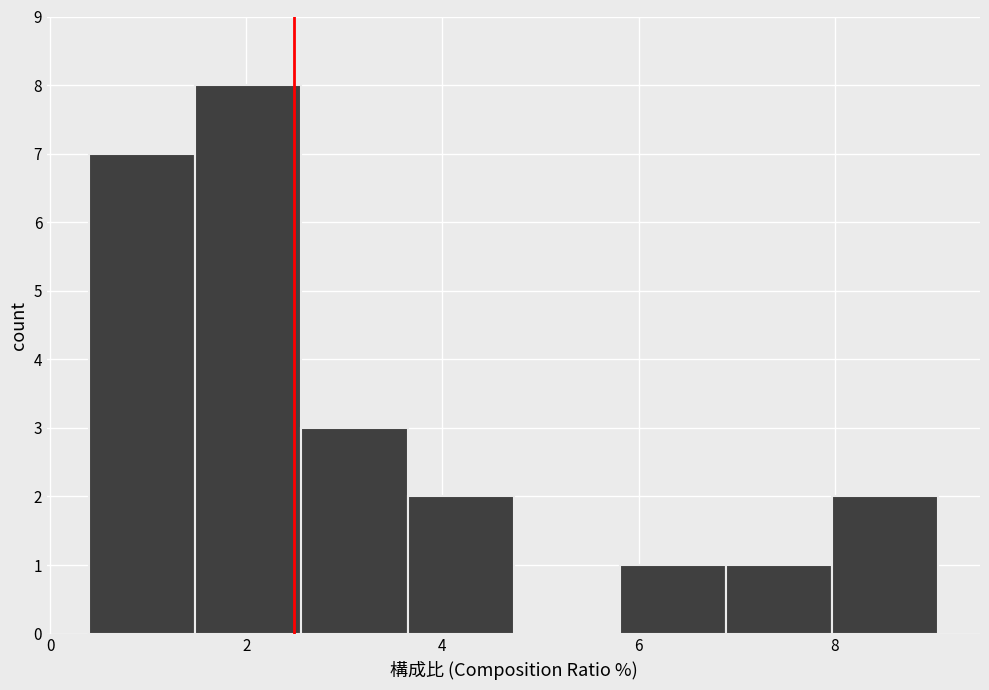

Reading left to right, list every bar in this chart as the range it spans on the x-axis followed by its height. Neither the bar edges nor the heights are printed on the chart, so give them approximately, as read against the axes.

0.4 to 1.4: 7
1.4 to 2.6: 8
2.6 to 3.6: 3
3.6 to 4.8: 2
4.8 to 5.8: 0
5.8 to 6.8: 1
6.8 to 8.0: 1
8.0 to 9.0: 2